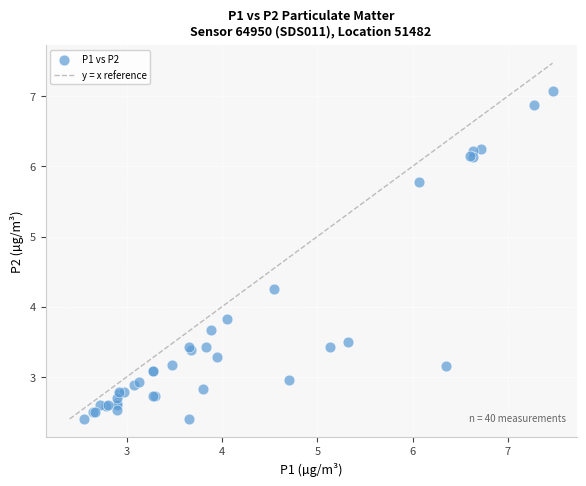

What Y value in the scatter plot is closest to 4?

3.8